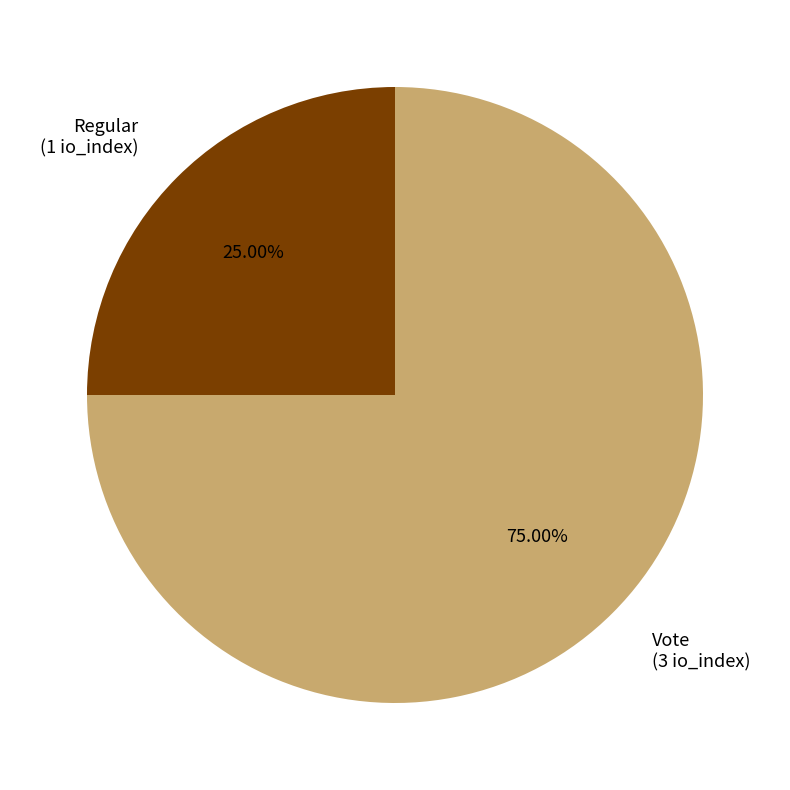

How many slices are in this pie chart?

2